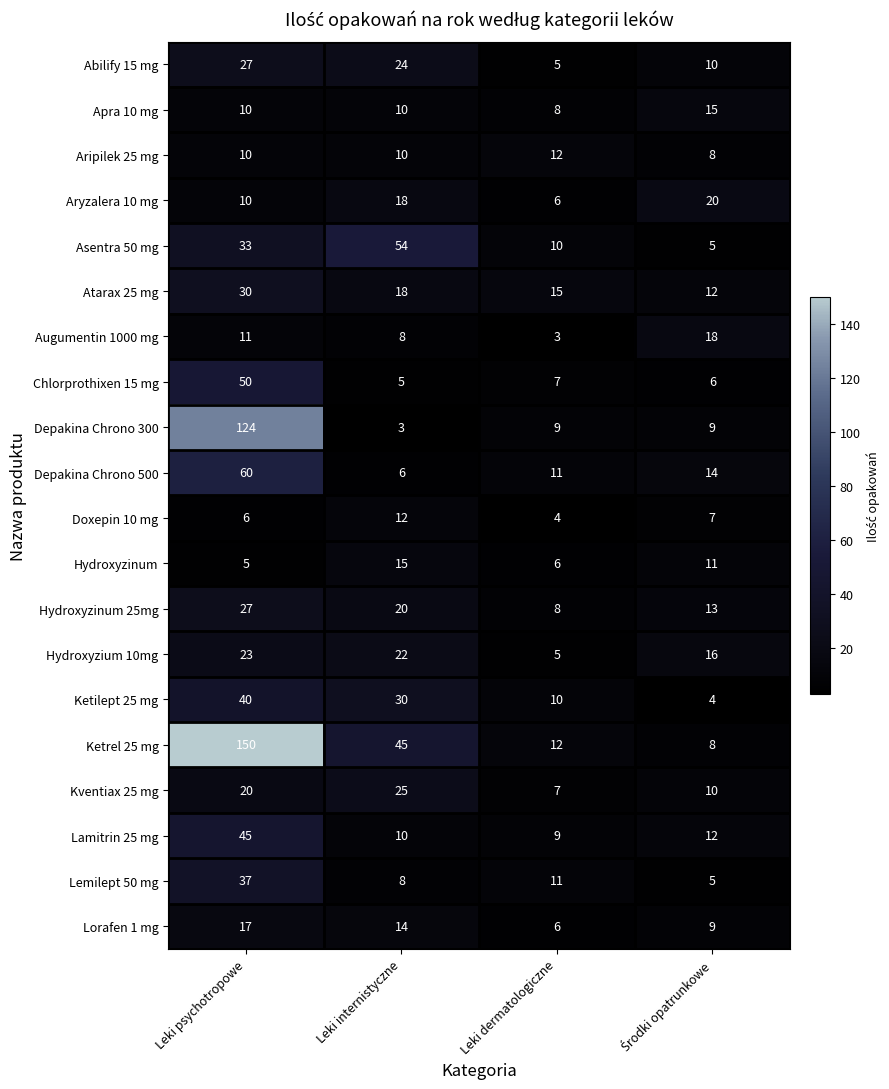

The Augumentin 1000 mg series shows 3 at Leki dermatologiczne. True or false?

True